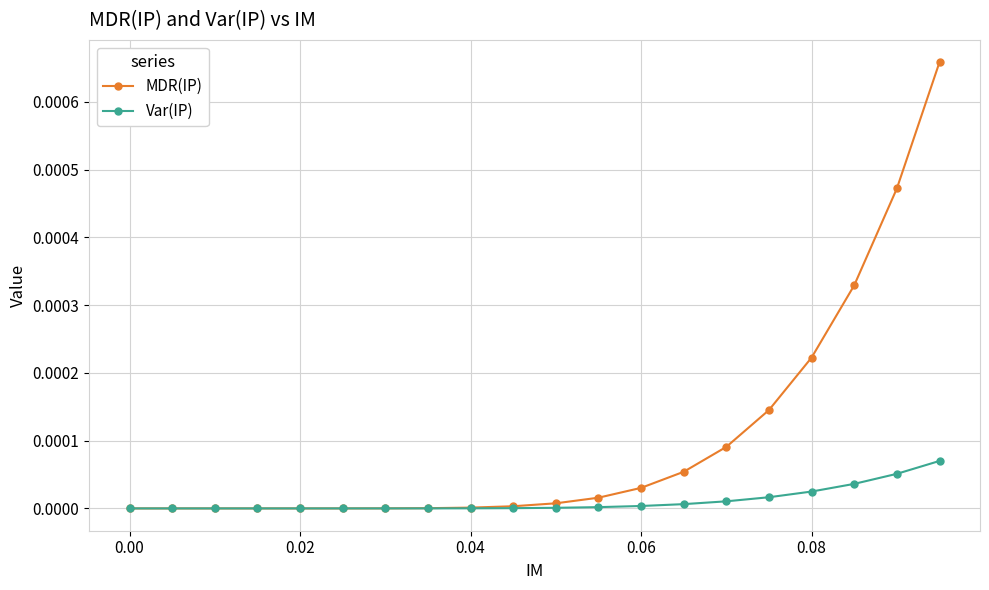

List the series in order of their peak value, highest first.

MDR(IP), Var(IP)